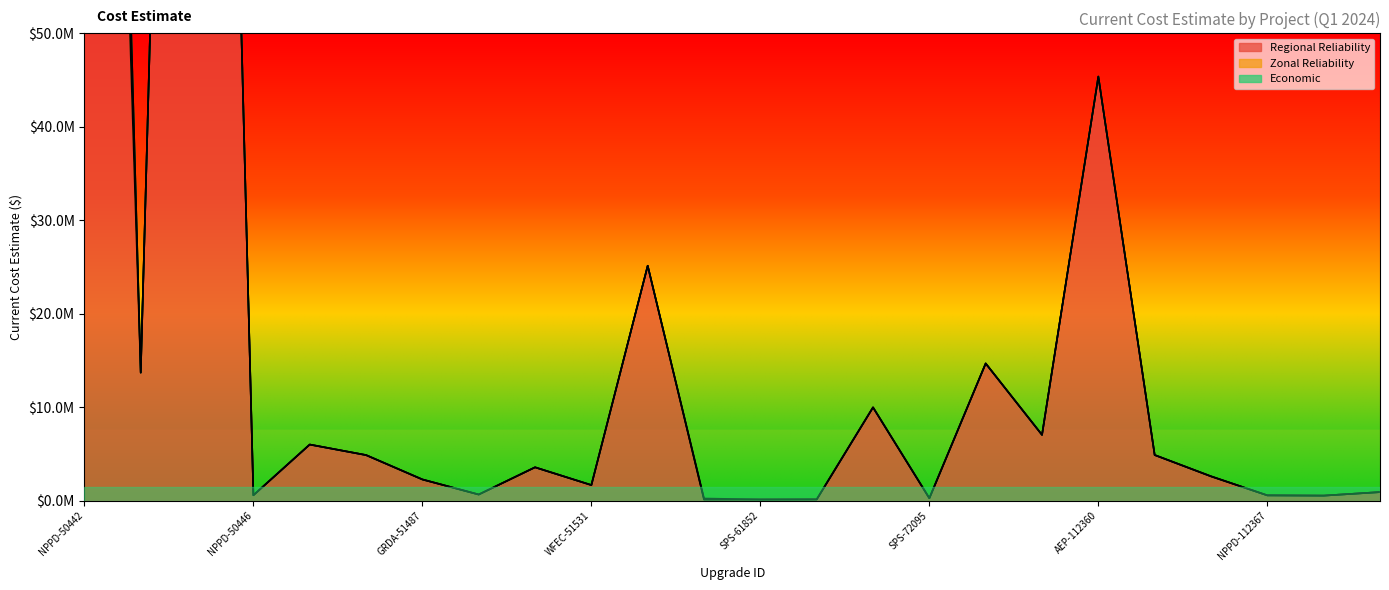

True or false: Economic and Zonal Reliability intersect in this chart.

False